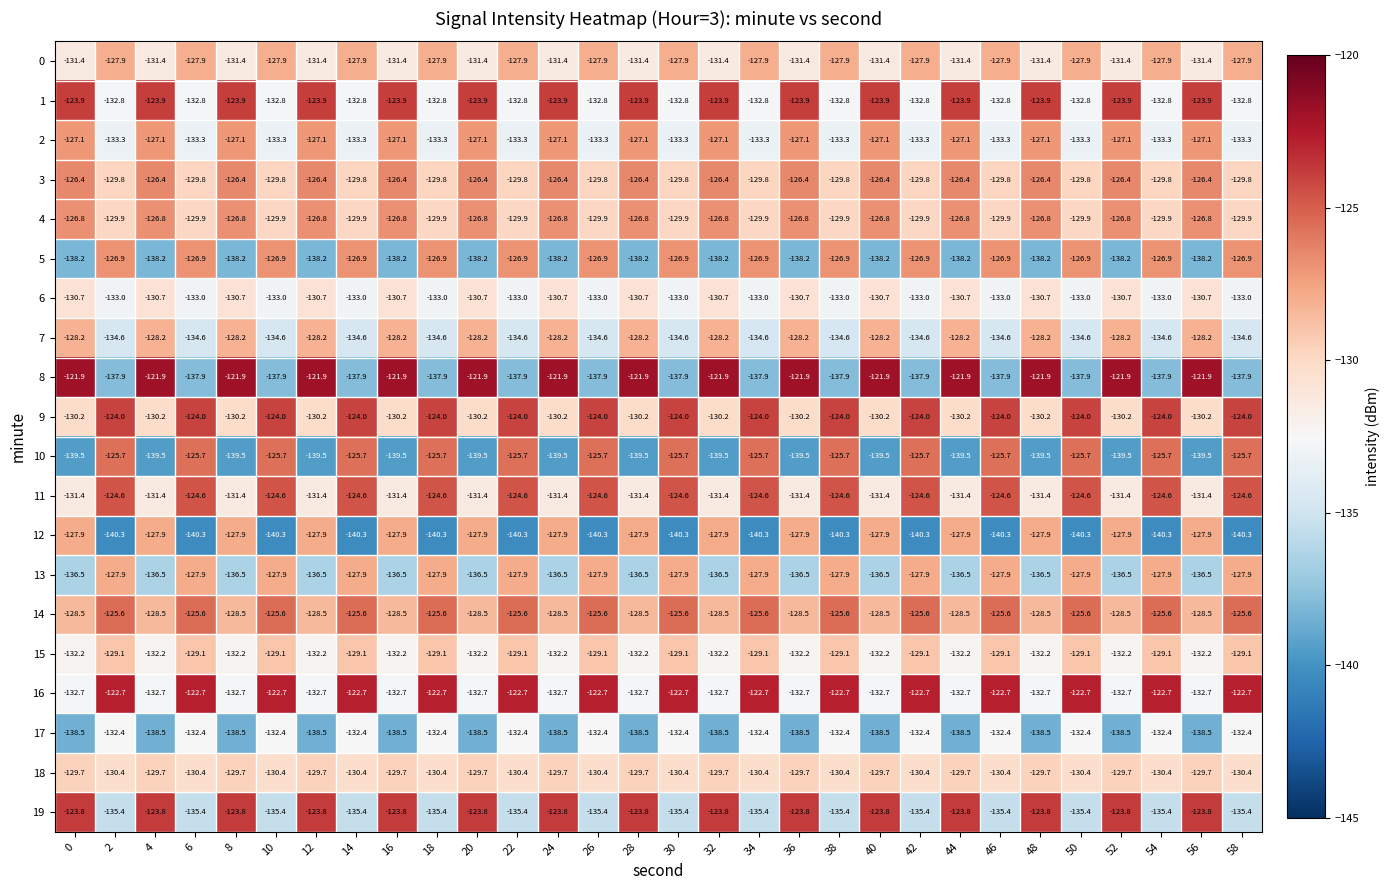

Which series has the widest spread of values?

8